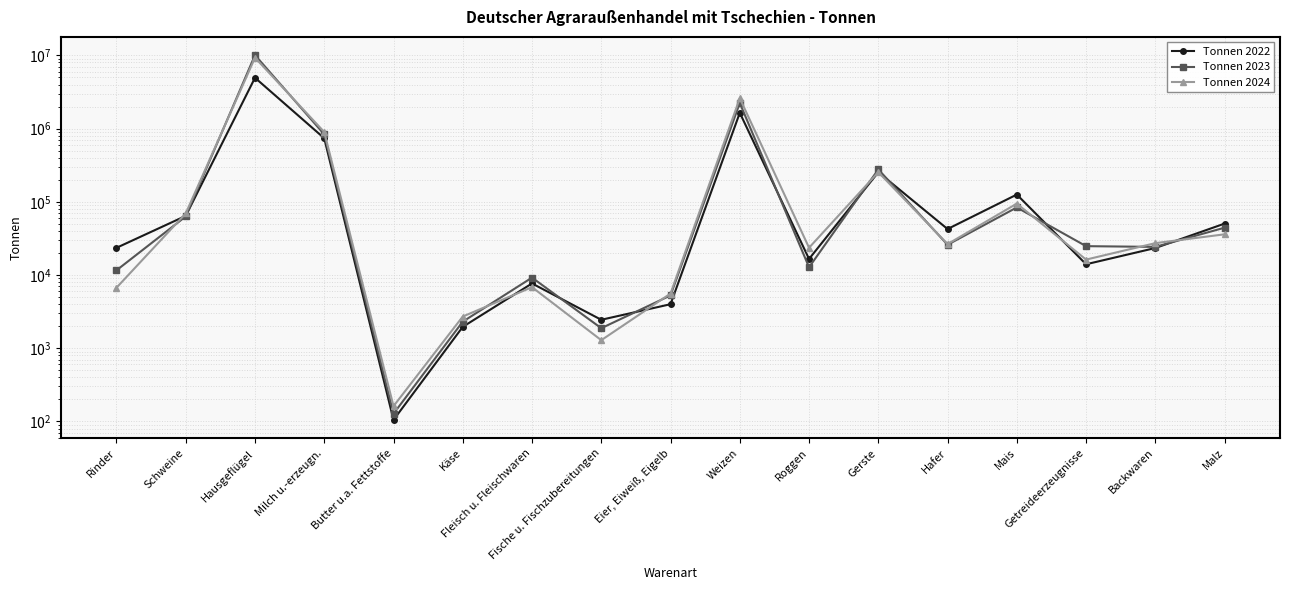

How many intersections are there between Tonnen 2023 and Tonnen 2022?

8